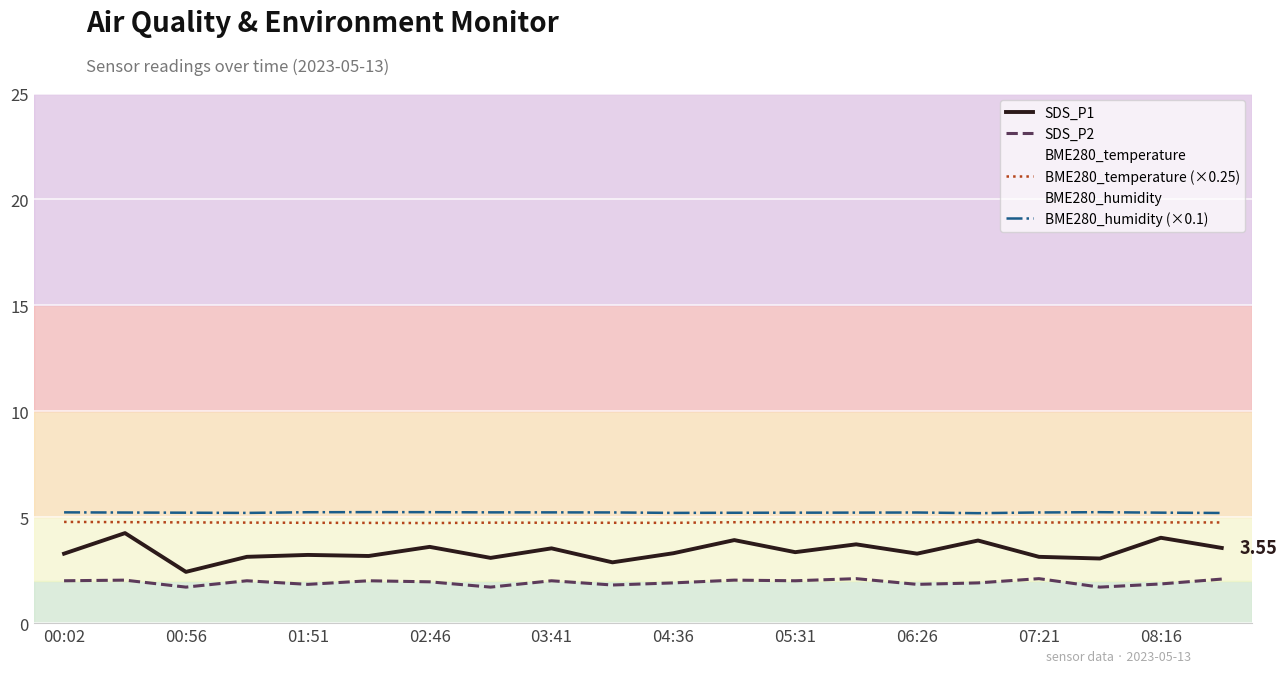

What is the sum of all SDS_P1 values?

67.8